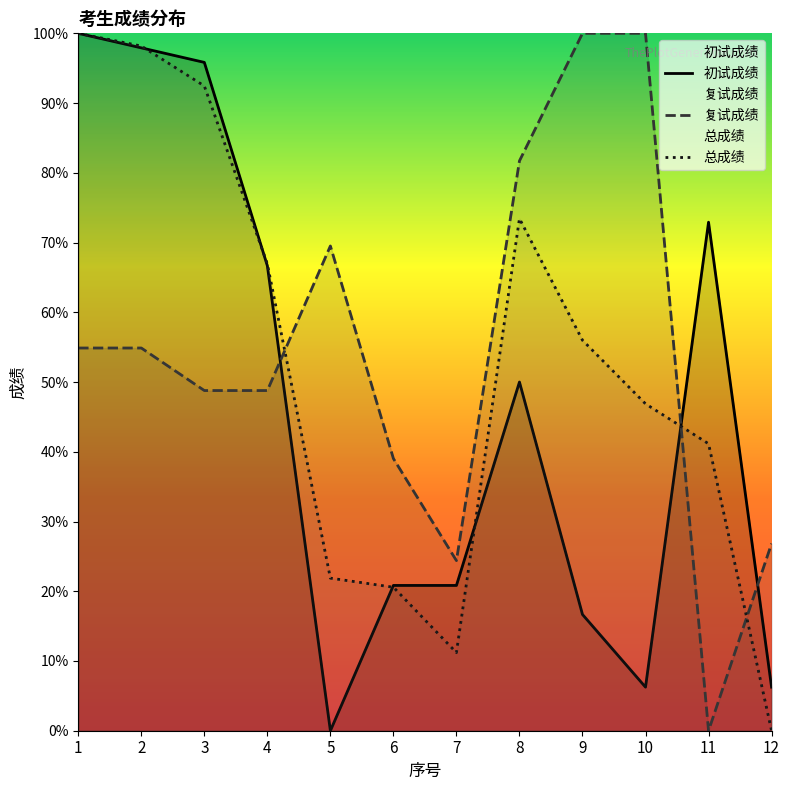

True or false: 初试成绩 has a value of 100.0 at 1.

True